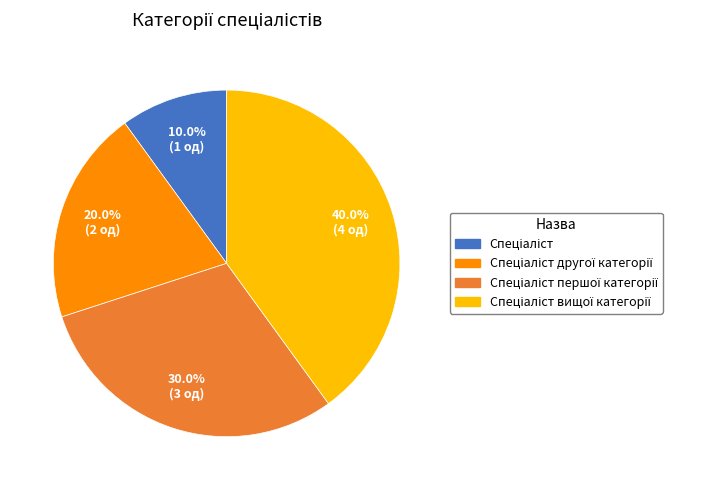

Is there a majority slice in this chart?

No